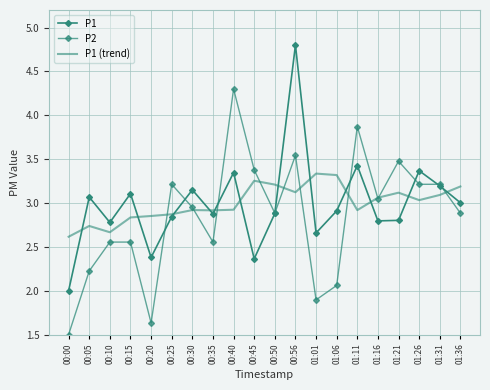

What is the label of the 9th point from the left?

00:40